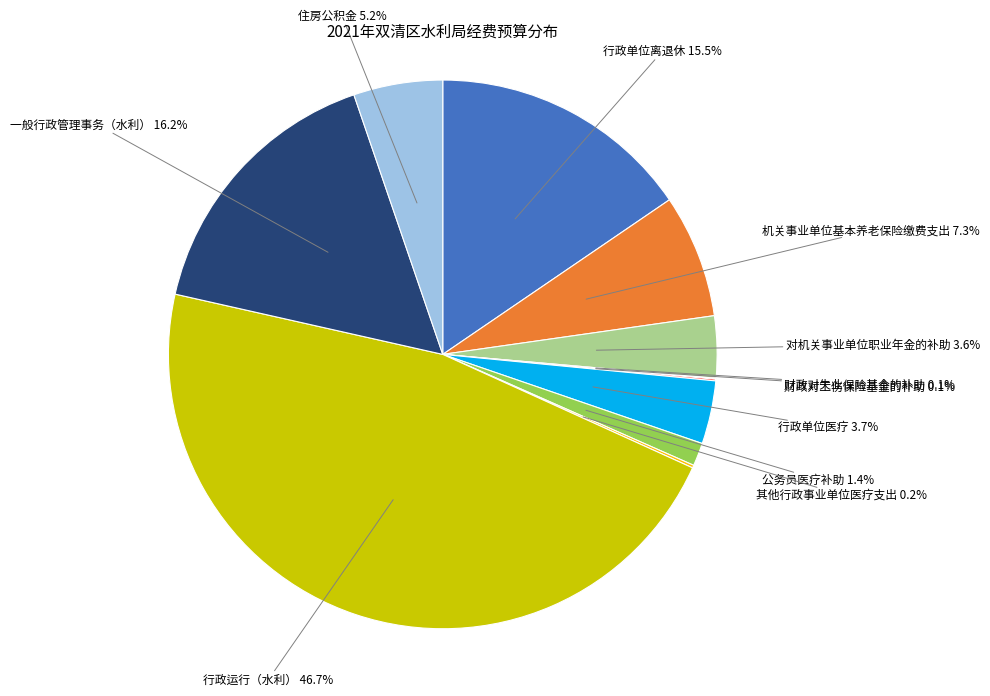

Is there a majority slice in this chart?

No